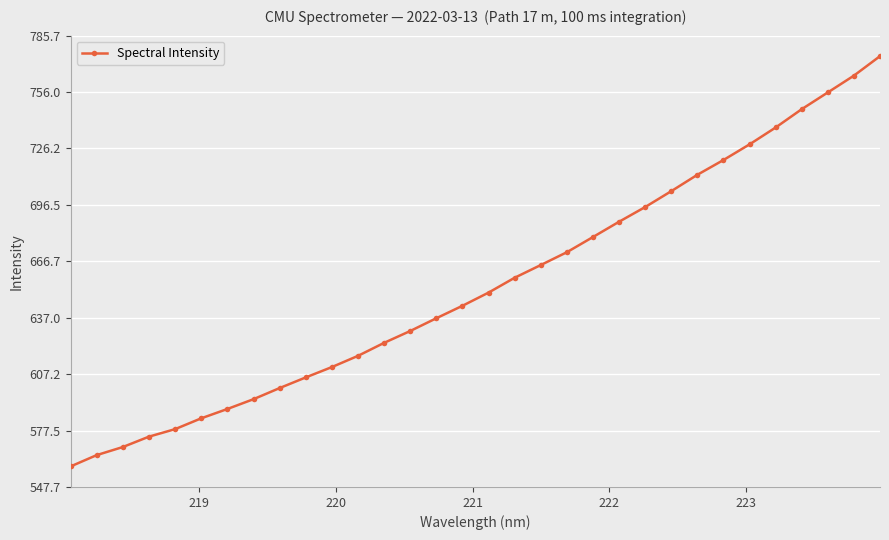

What is the value of the 4th point from the left?

574.3